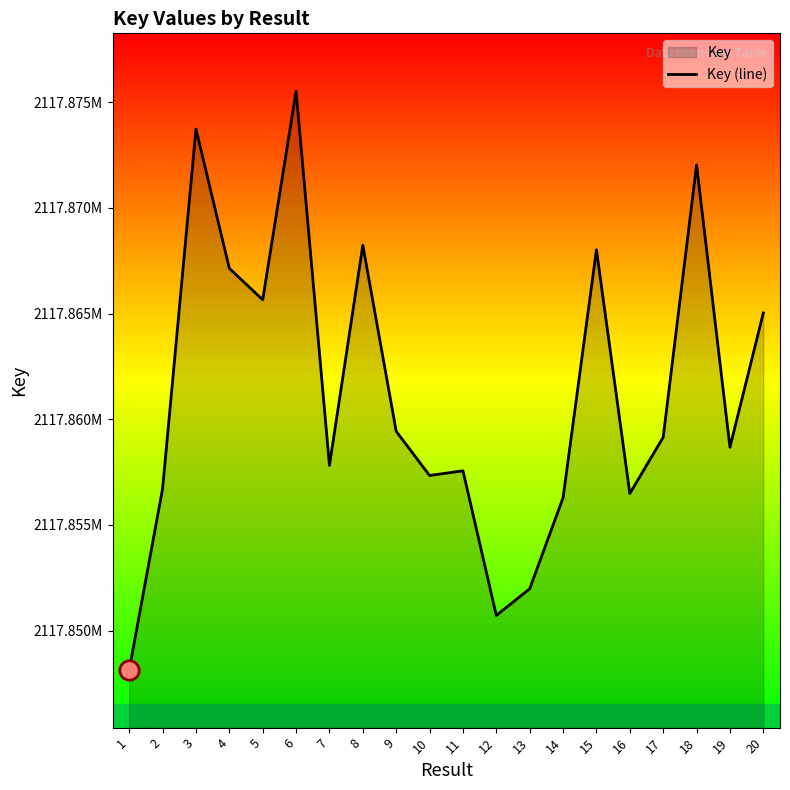

Which has a higher value, 19 or 6?

6